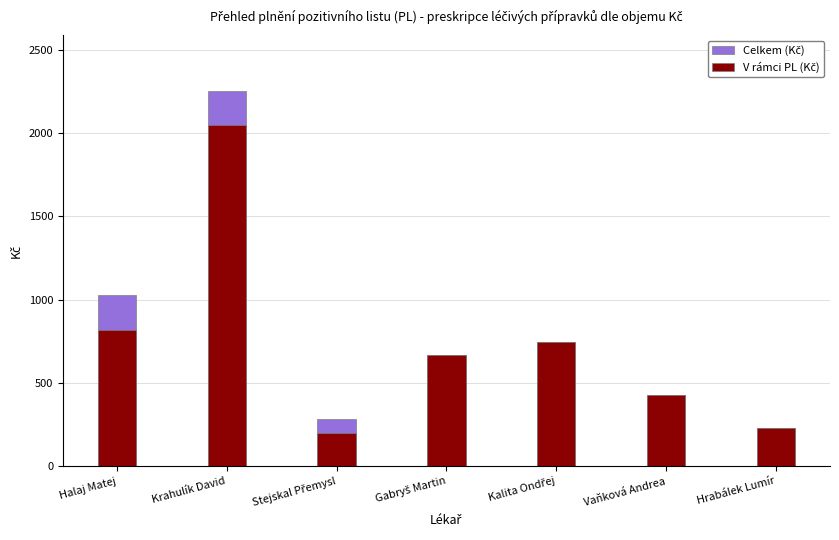

What is the sum of the V rámci PL (Kč) values at Kalita Ondřej and Krahulík David?

2790.3